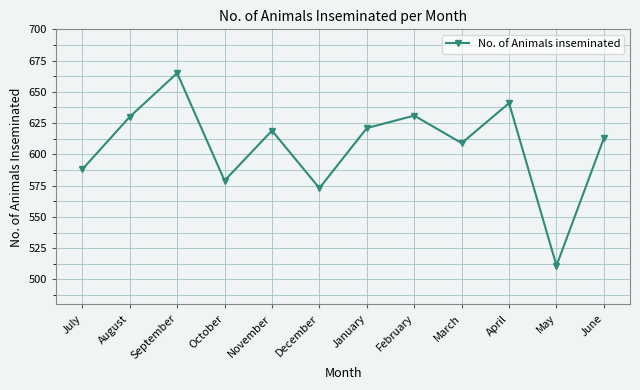

What is the difference between the second highest and second lowest values?

68